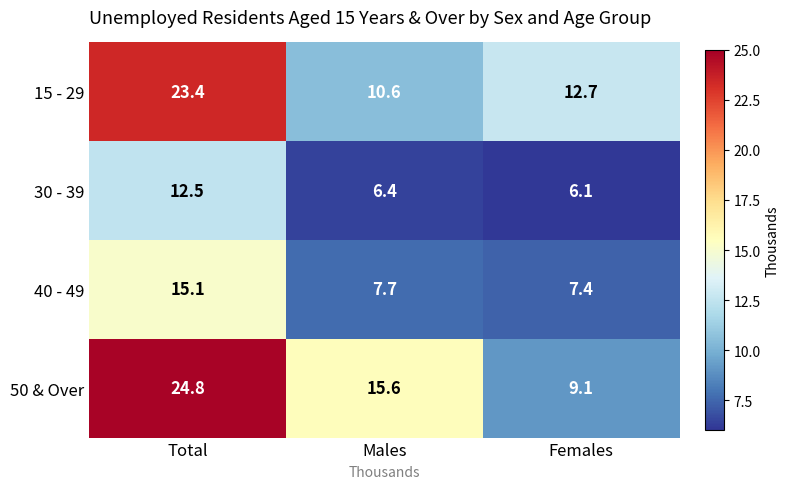

Between Males and Females, which series saw the biggest shift?

50 & Over